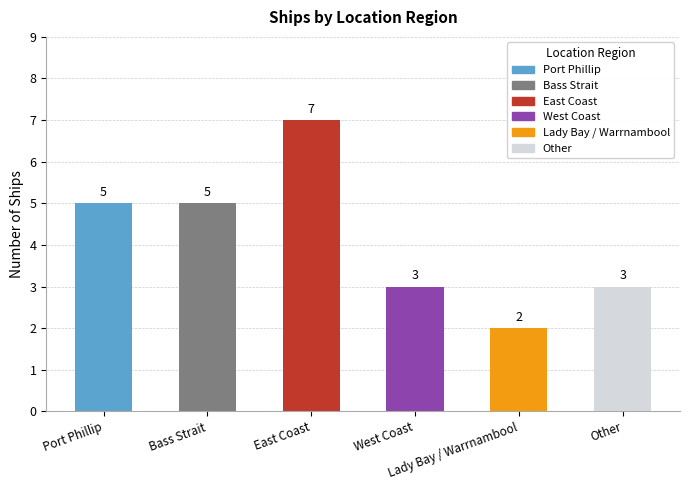

The value at West Coast is 3. True or false?

True